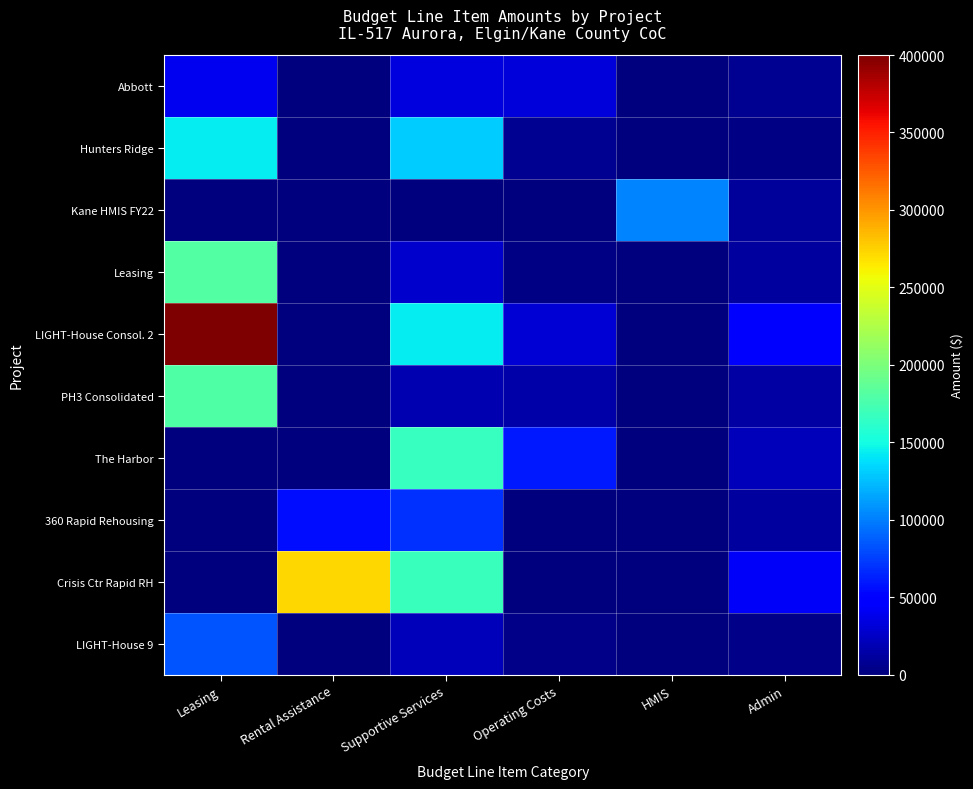

At how many categories does at least one series exceed 75509?

4